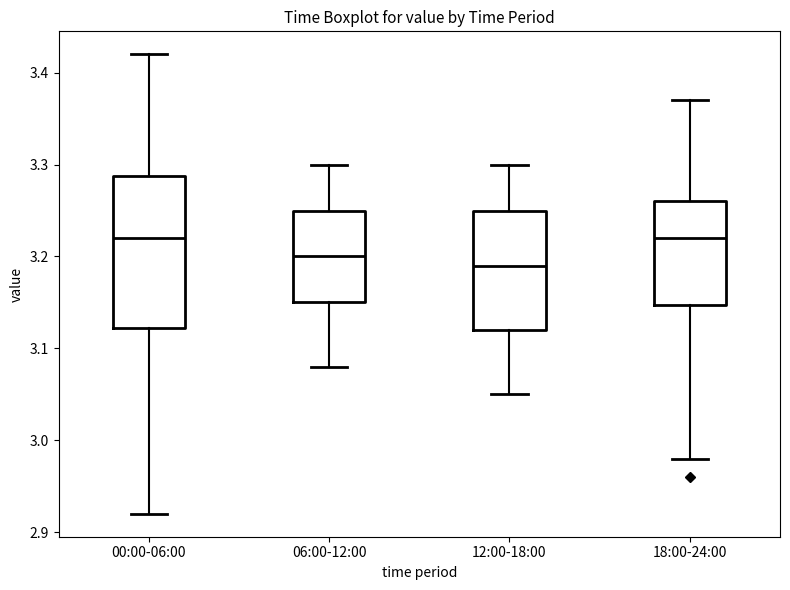

Where is the upper edge of the box for 12:00-18:00 on the y-axis? The values are not printed on the chart, so give them approximately, as read against the axis.

3.25